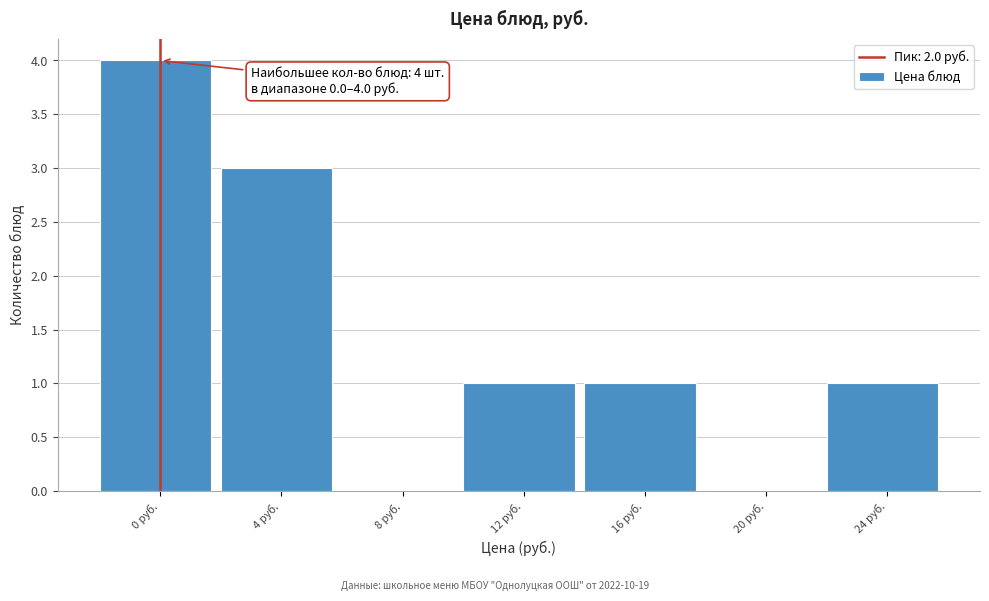

Reading left to right, extract all data points from this chart.

0 руб.=4	4 руб.=3	8 руб.=0	12 руб.=1	16 руб.=1	20 руб.=0	24 руб.=1